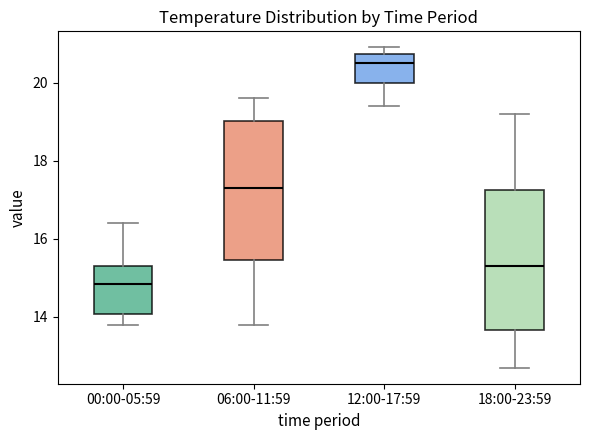

Where is the lower edge of the box for 00:00-05:59 on the y-axis? The values are not printed on the chart, so give them approximately, as read against the axis.

14.0